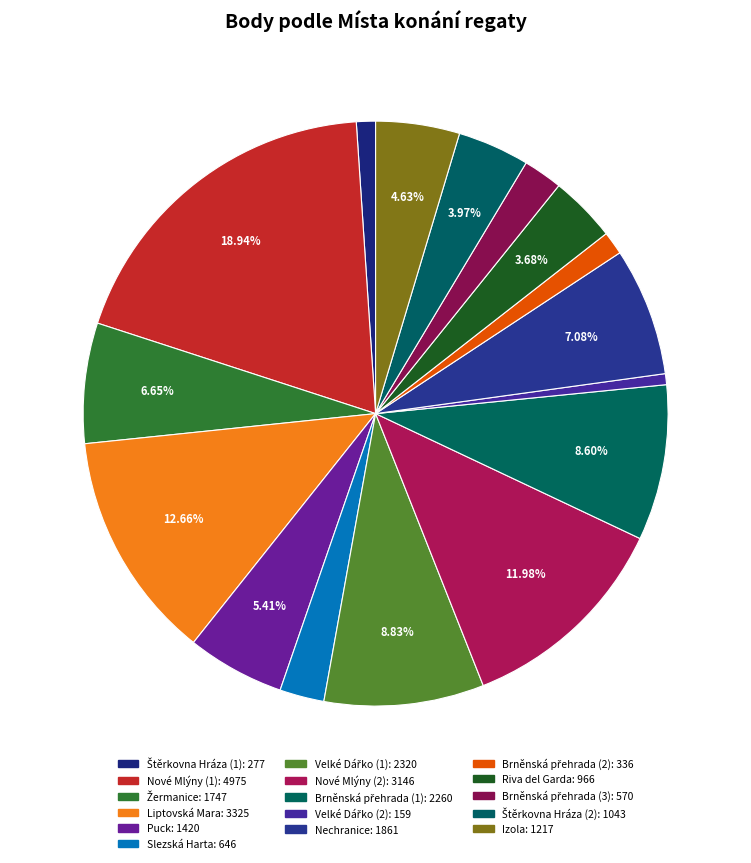

Rank the categories by value from lowest to highest.

Velké Dářko (2), Štěrkovna Hráza (1), Brněnská přehrada (2), Brněnská přehrada (3), Slezská Harta, Riva del Garda, Štěrkovna Hráza (2), Izola, Puck, Žermanice, Nechranice, Brněnská přehrada (1), Velké Dářko (1), Nové Mlýny (2), Liptovská Mara, Nové Mlýny (1)